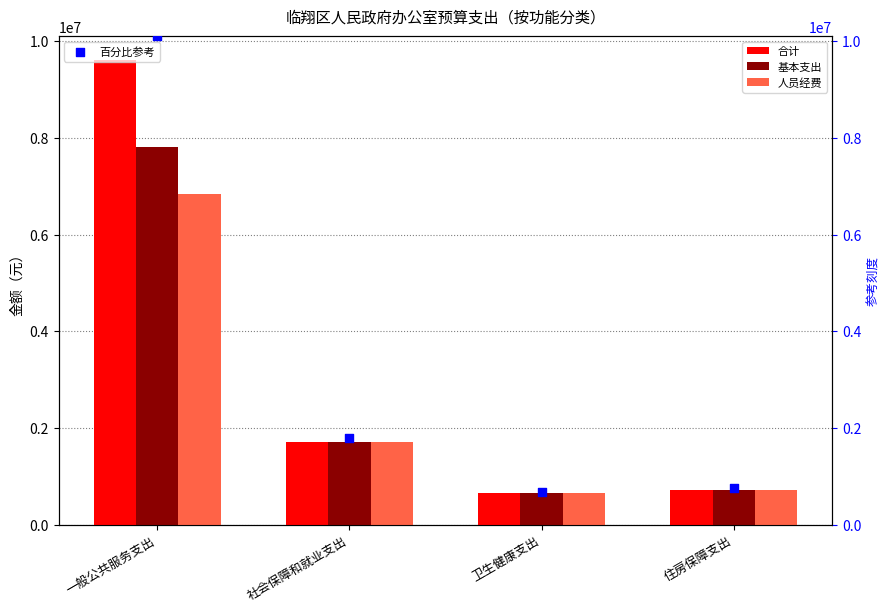

What are all the series names shown in the legend?

合计, 基本支出, 人员经费, 百分比参考